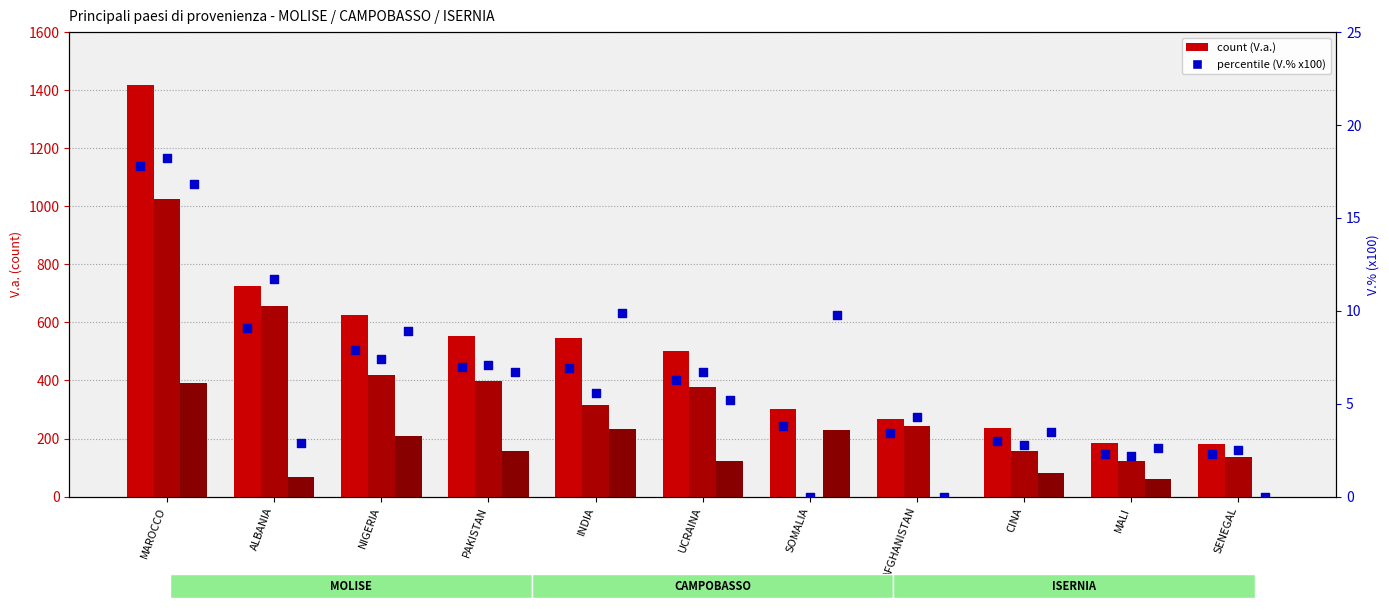

What is the total value across all series at ALBANIA?

1473.7